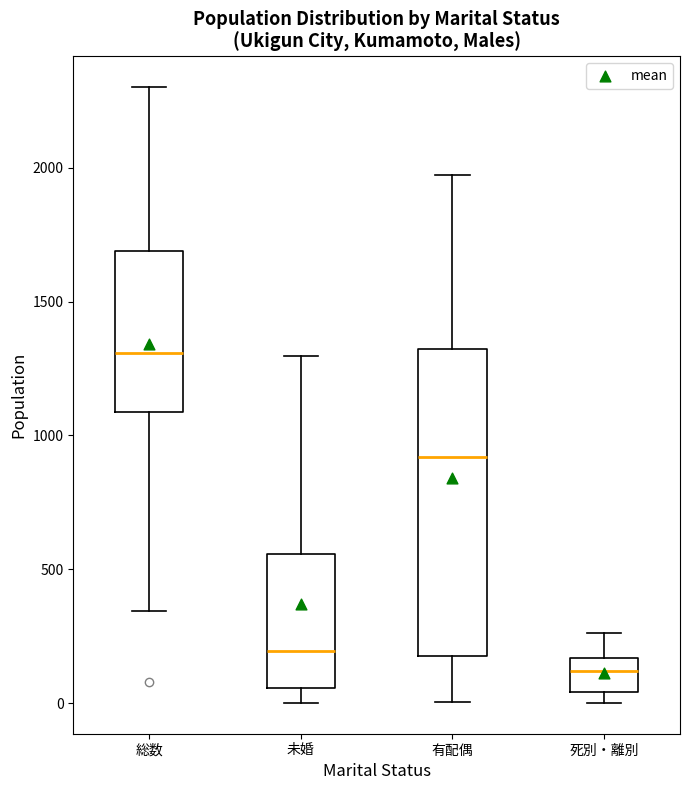

Where does the lower whisker of the box for 未婚 end on the y-axis? The values are not printed on the chart, so give them approximately, as read against the axis.

0